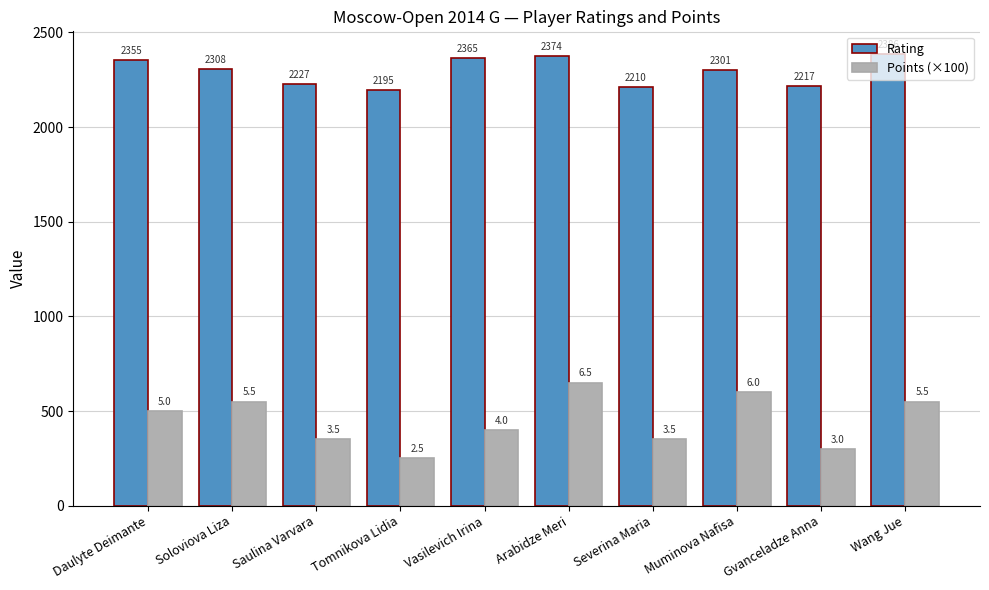

Which label corresponds to the largest value in the chart?

Wang Jue